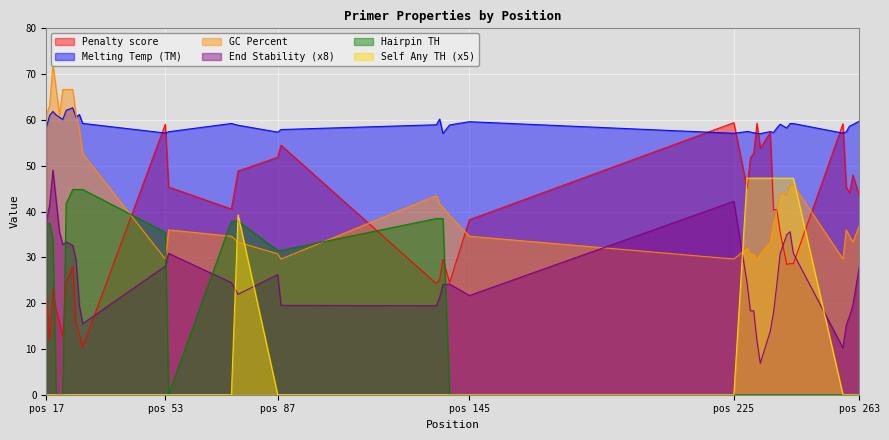

Where is the first local maximum for PRIMER_LEFT_0_END_STABILITY?

19